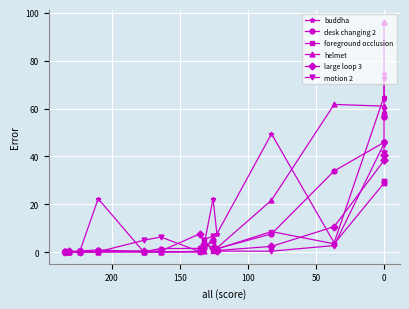

The value of foreground occlusion at 150 is 0.2. True or false?

False